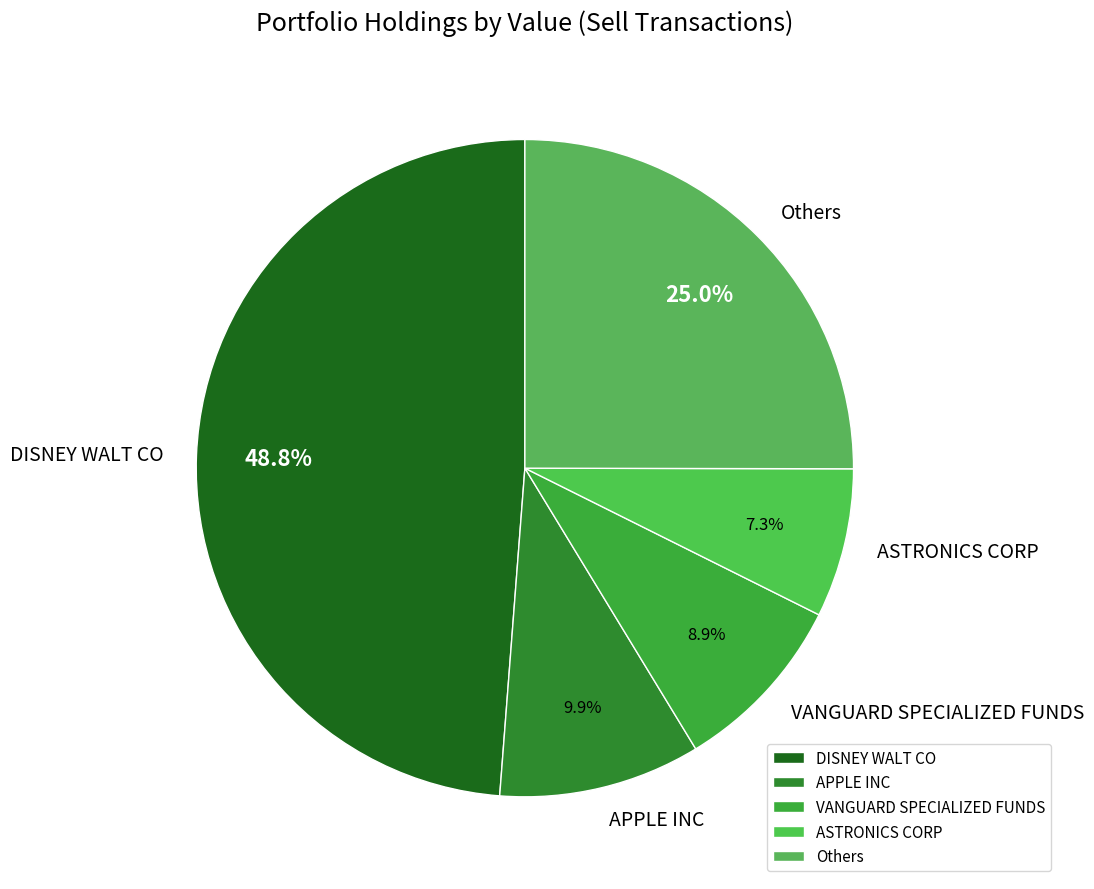

How many segments does this pie chart have?

5